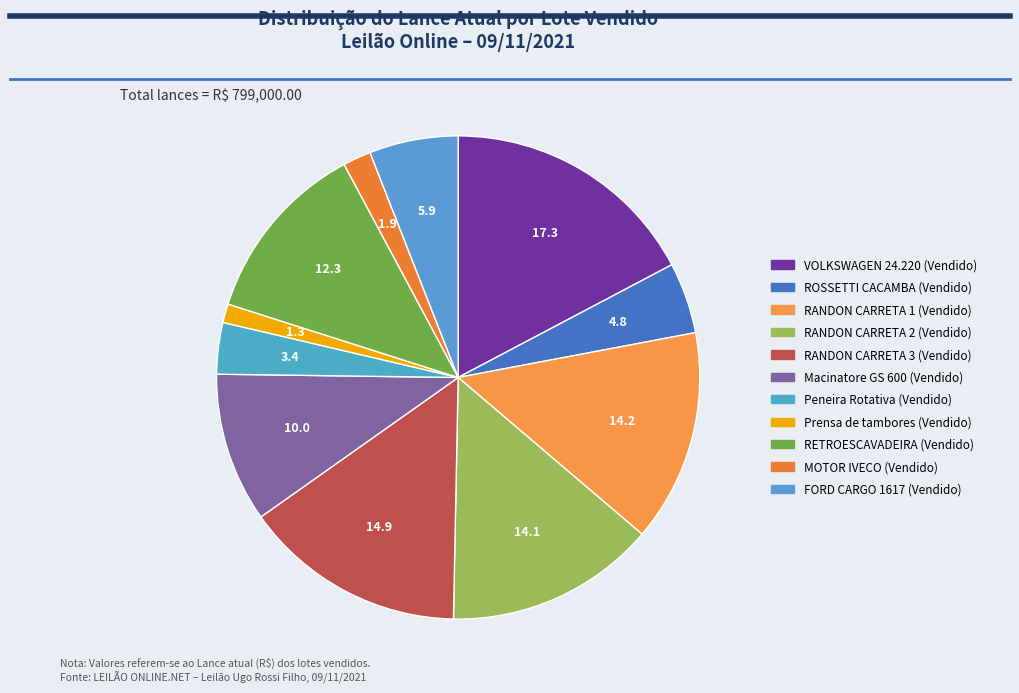

Count the number of slices in the pie.

11